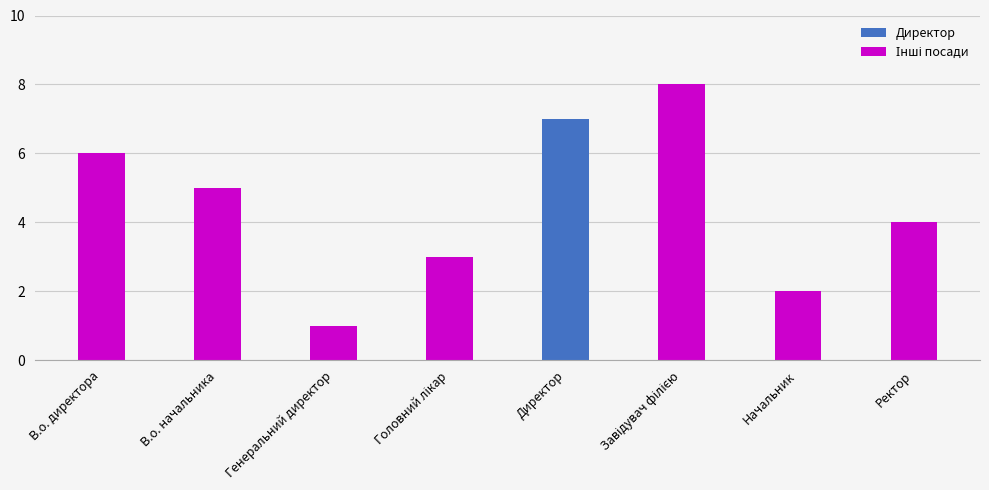

The value of Директор at Генеральний директор is 0. True or false?

True